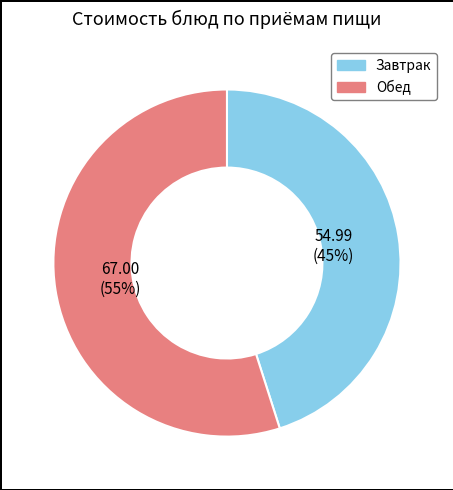

Does any single category account for the majority?

Yes